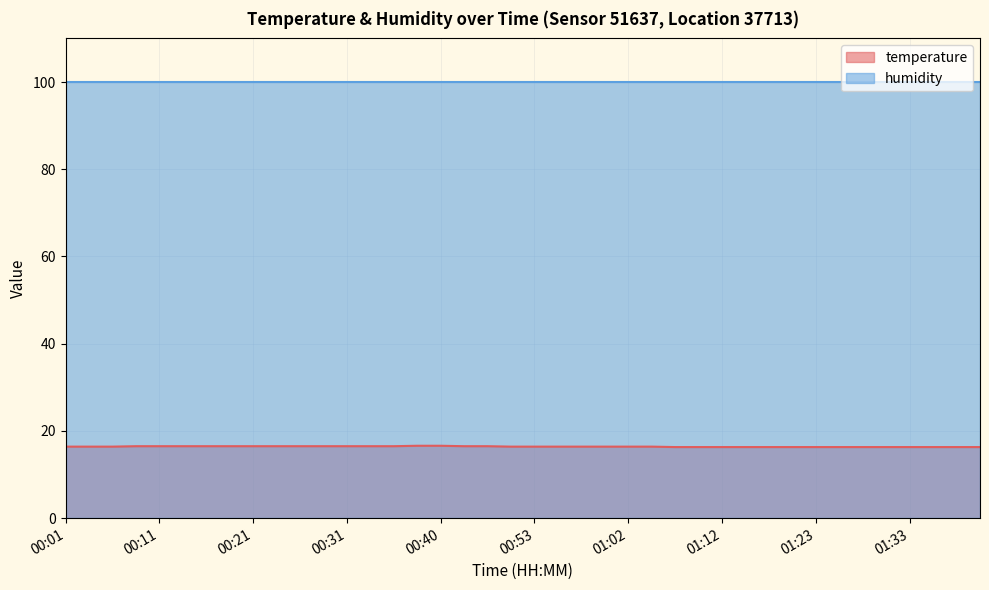

What is the minimum value shown in the chart?

16.3